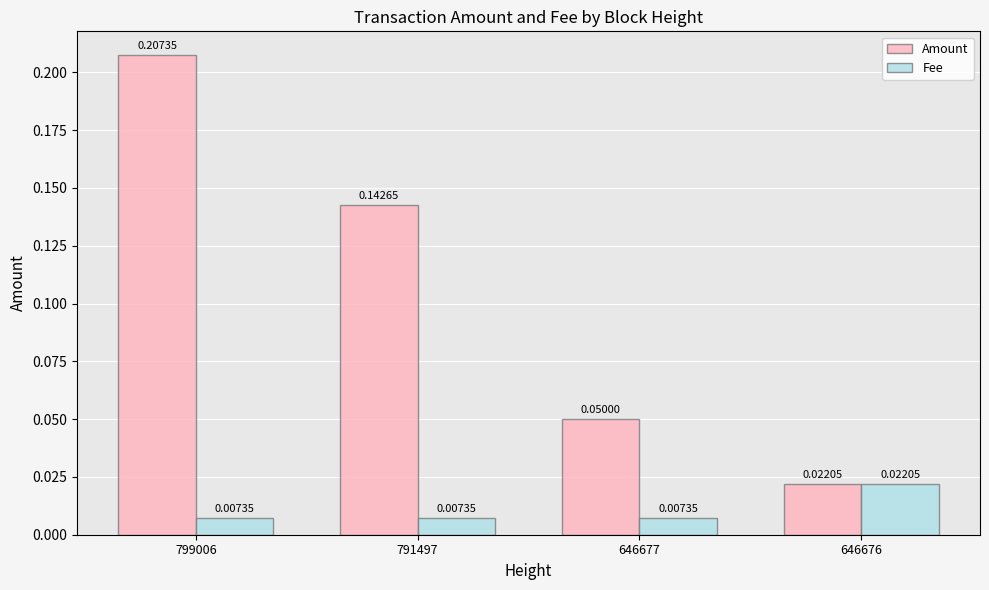

What is the sum of the Amount values at 646677 and 799006?

0.3